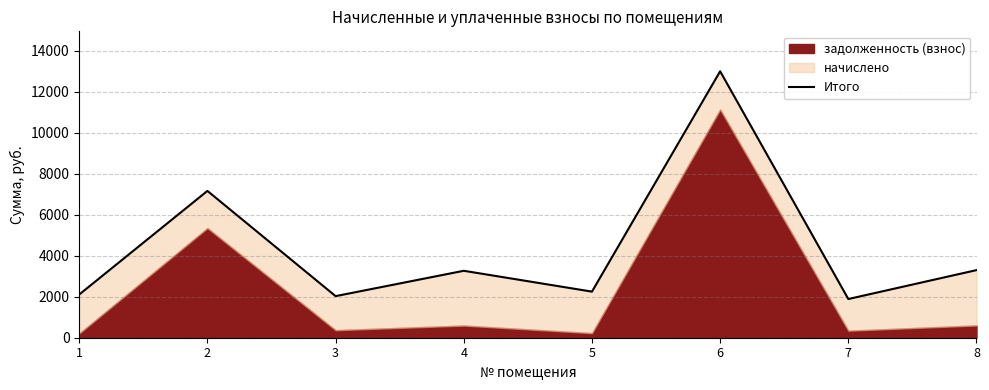

What is the minimum value shown in the chart?

1889.1